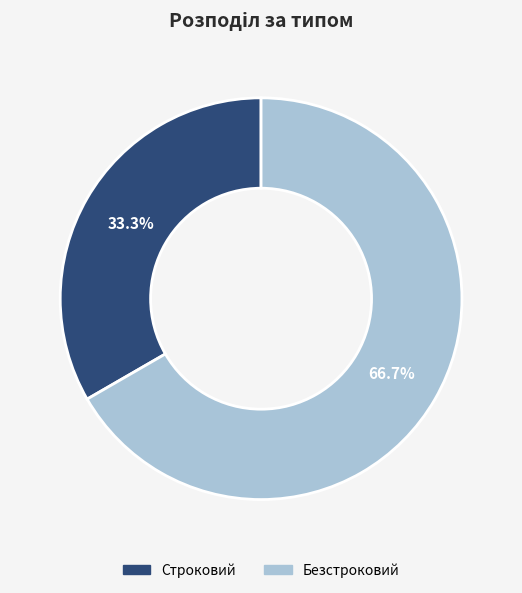

To the nearest percent, what is the average slice percentage?

50%